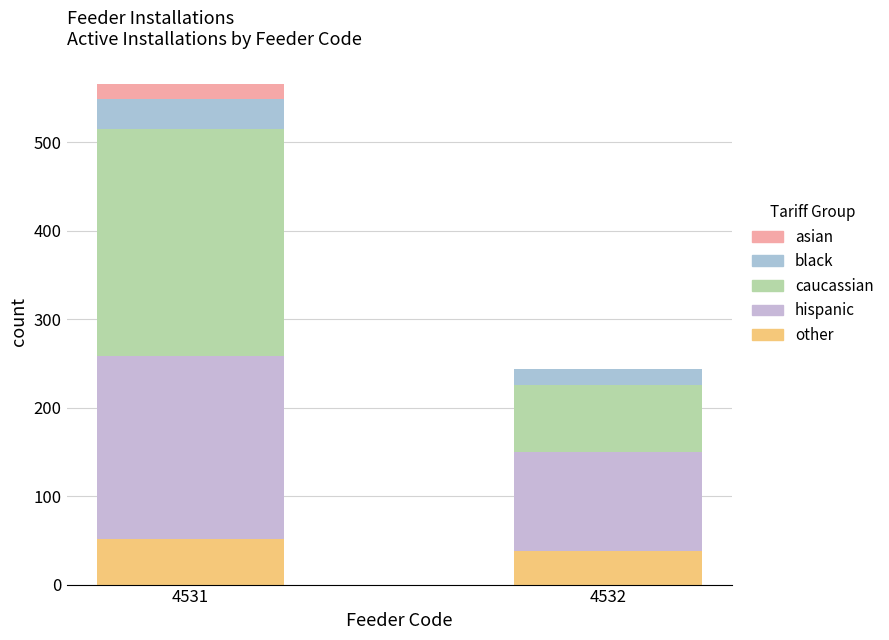

What is the difference between the maximum and minimum values in the caucassian series?

182